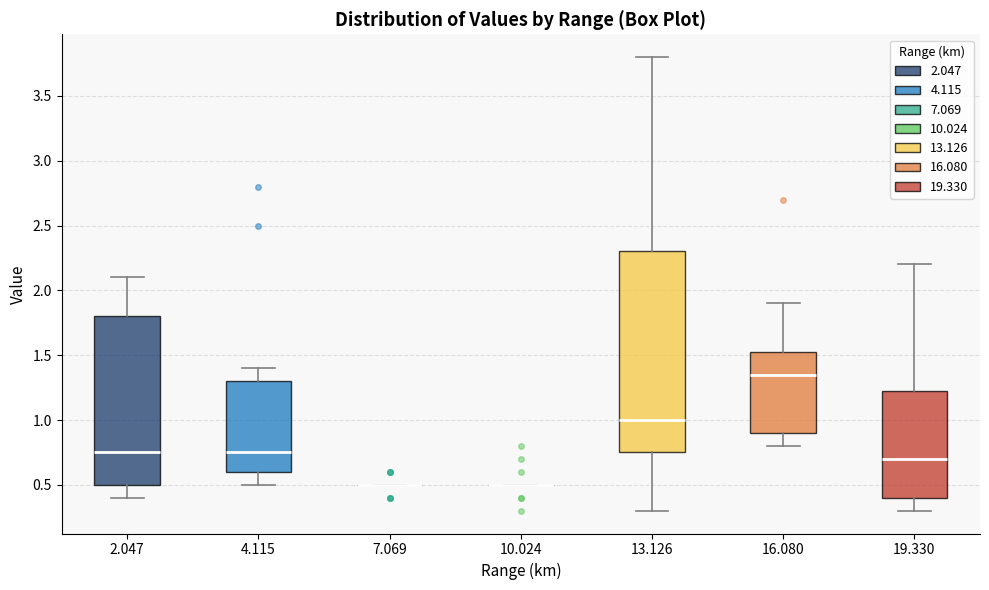

Reading left to right, transcribe this box plot: for each box, give where its median line is, the range the box spans, and where its two whiskers end, as read against the y-axis. The values are not printed on the chart, so give them approximately, as read against the axis.

2.047: median 0.75, box 0.50 to 1.80, whiskers 0.40 to 2.10
4.115: median 0.75, box 0.60 to 1.30, whiskers 0.50 to 1.40
7.069: box collapsed to a line at 0.50, whiskers 0.50 to 0.50
10.024: box collapsed to a line at 0.50, whiskers 0.50 to 0.50
13.126: median 1.00, box 0.75 to 2.30, whiskers 0.30 to 3.80
16.080: median 1.35, box 0.90 to 1.55, whiskers 0.80 to 1.90
19.330: median 0.70, box 0.40 to 1.25, whiskers 0.30 to 2.20